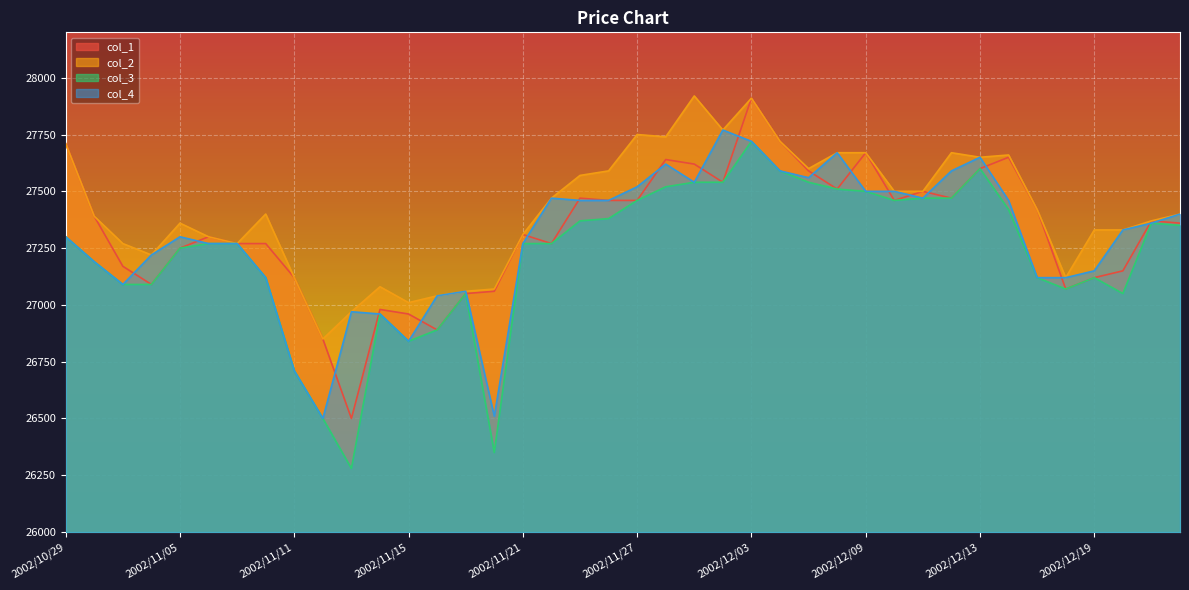

True or false: col_2 and col_4 intersect in this chart.

False